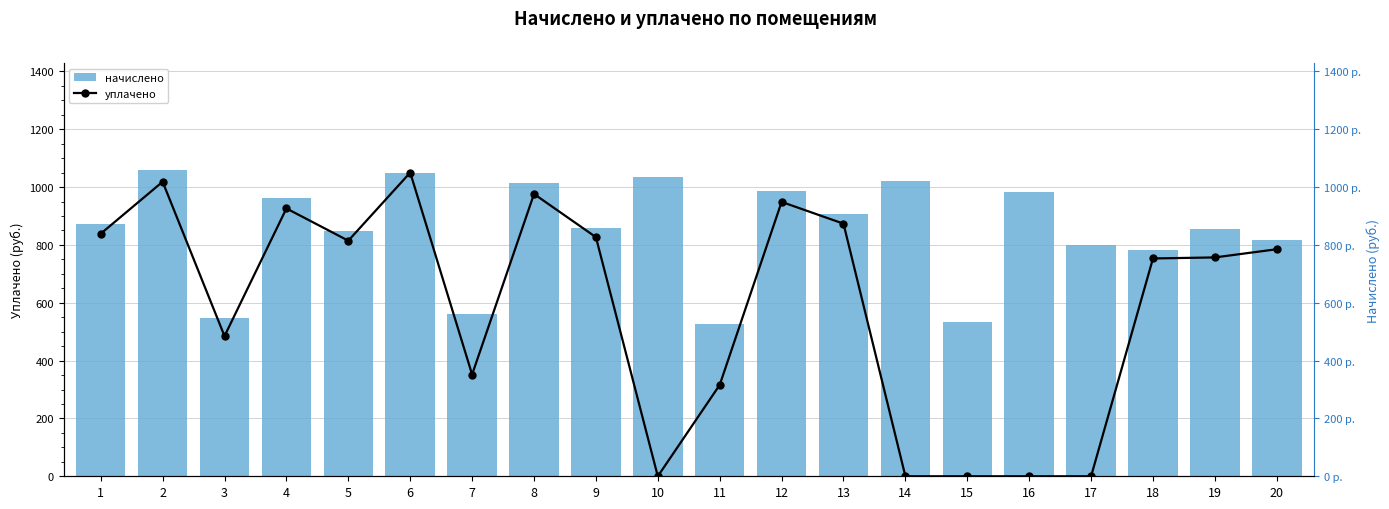

How many values in the начислено series are below 871?

10